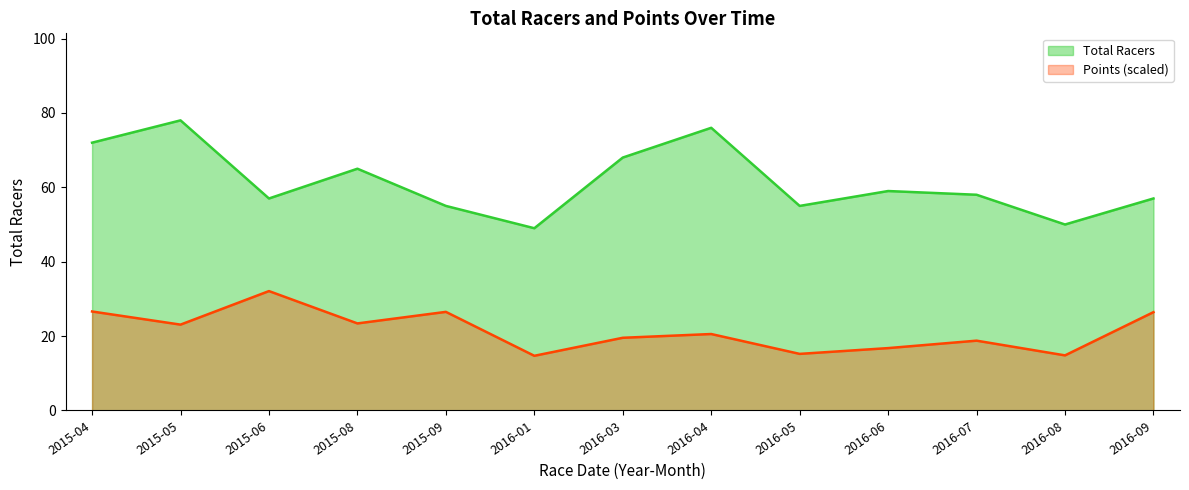

True or false: Points has a value of 13.6 at 2015-08.

False